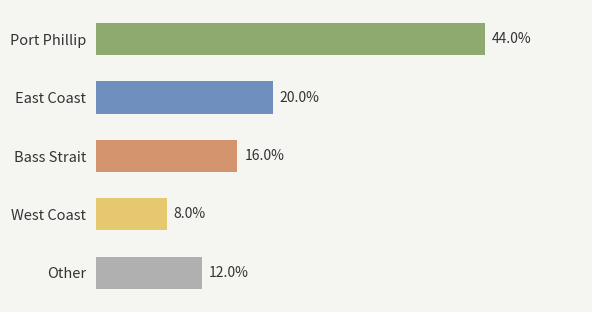

Are the bars grouped side by side (vs. stacked)?

No